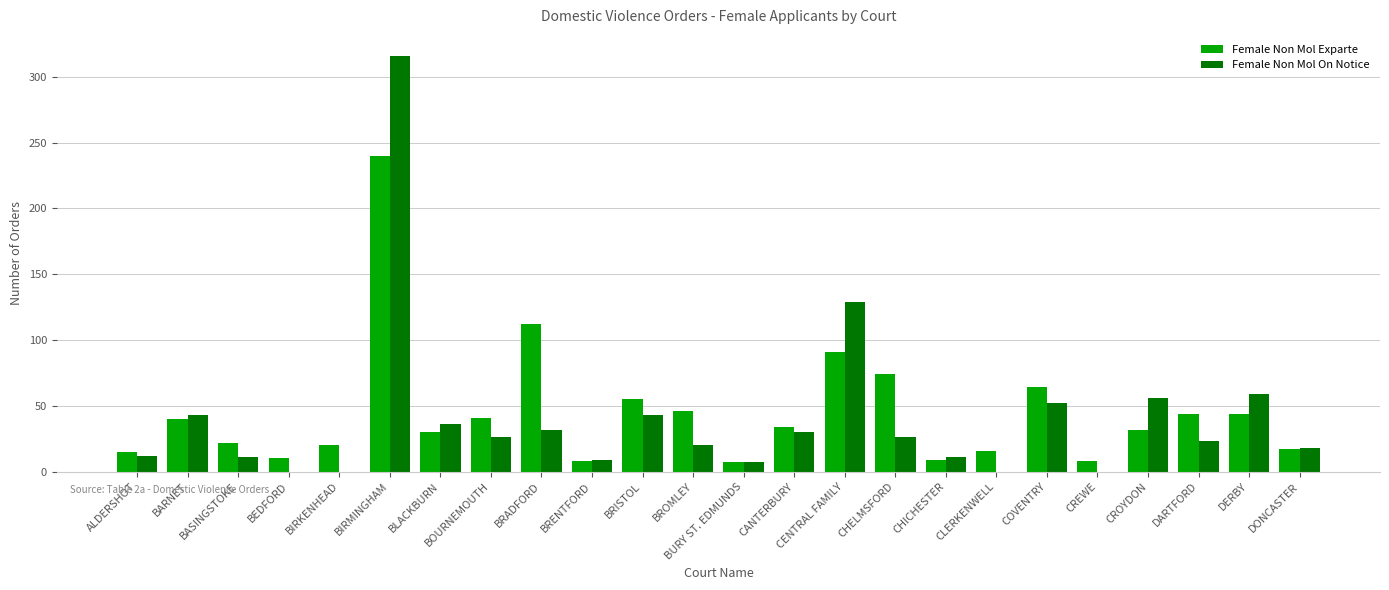

How many groups of bars are there?

24